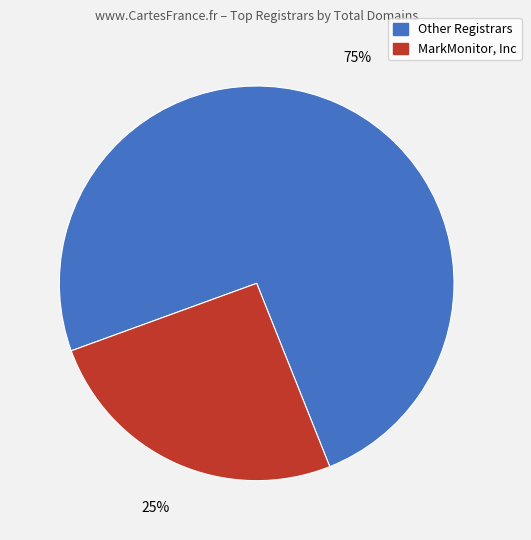

What percentage is the MarkMonitor, Inc slice, to the nearest percent?

25%